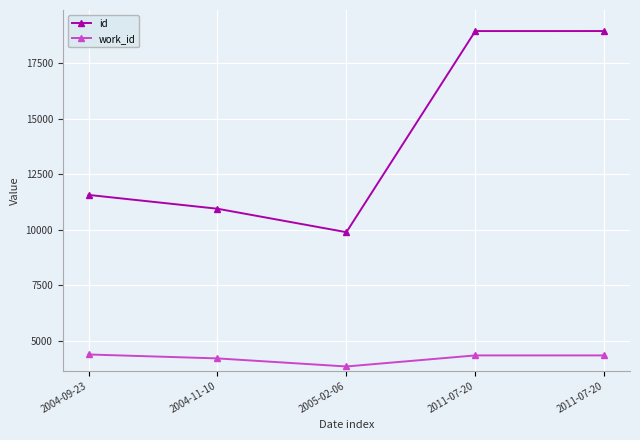

Which category has the lowest value in the id series?

2005-02-06